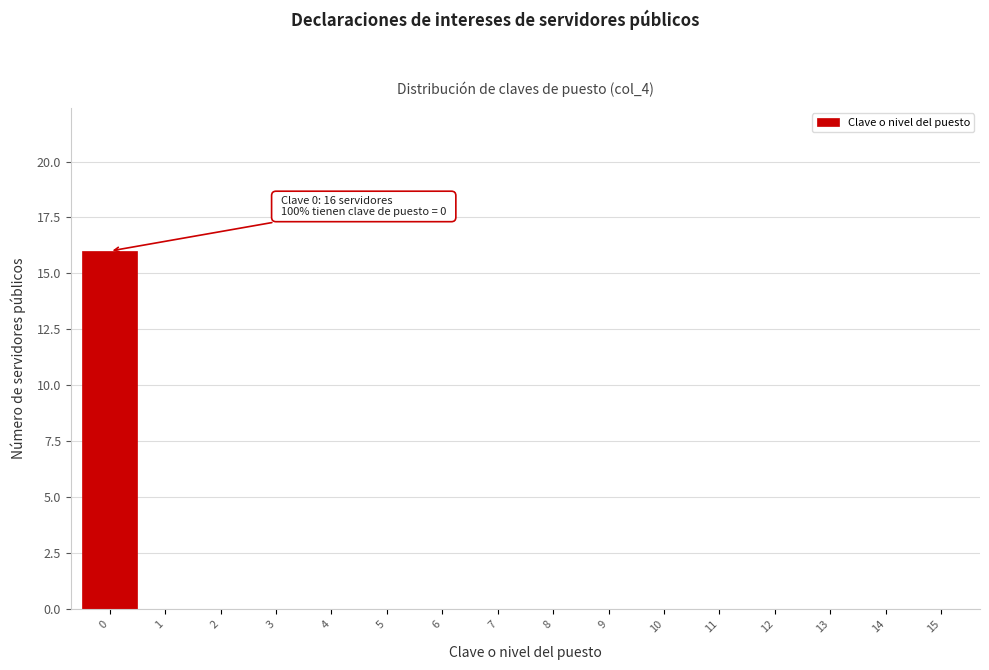

Which range on the x-axis has the tallest bar?

-0.5 to 0.5